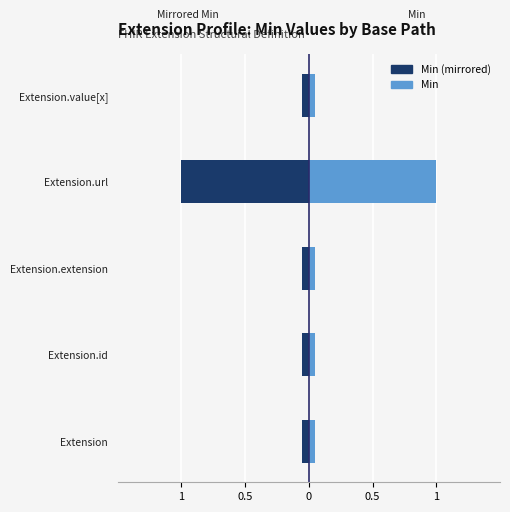

What are all the series names shown in the legend?

Min (mirrored), Min